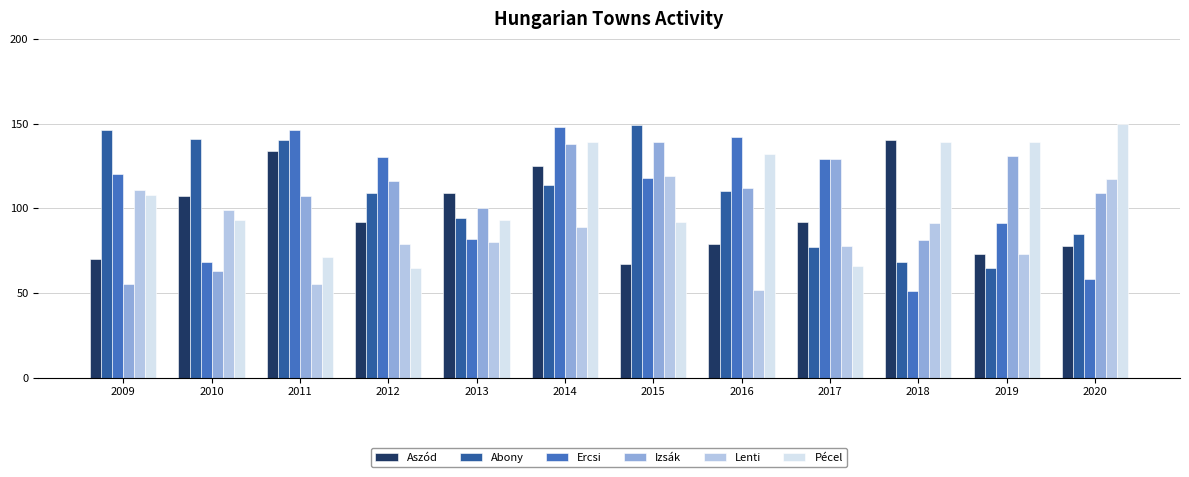

Which series changed the most between 2016 and 2018?

Ercsi